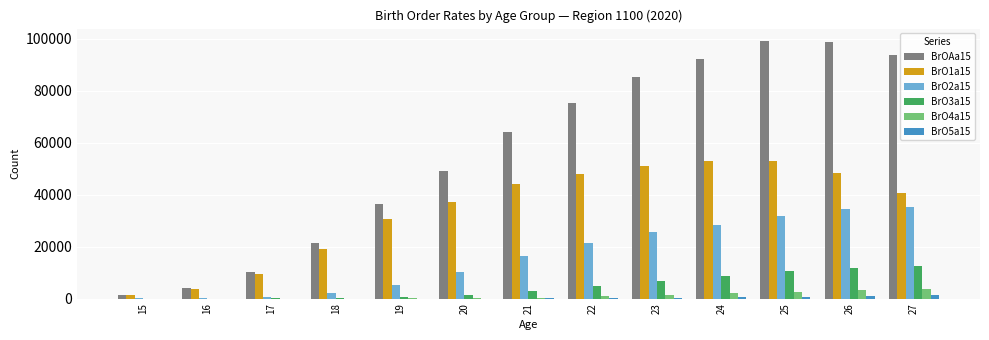

Which series has the largest total across all categories?

BrOAa15